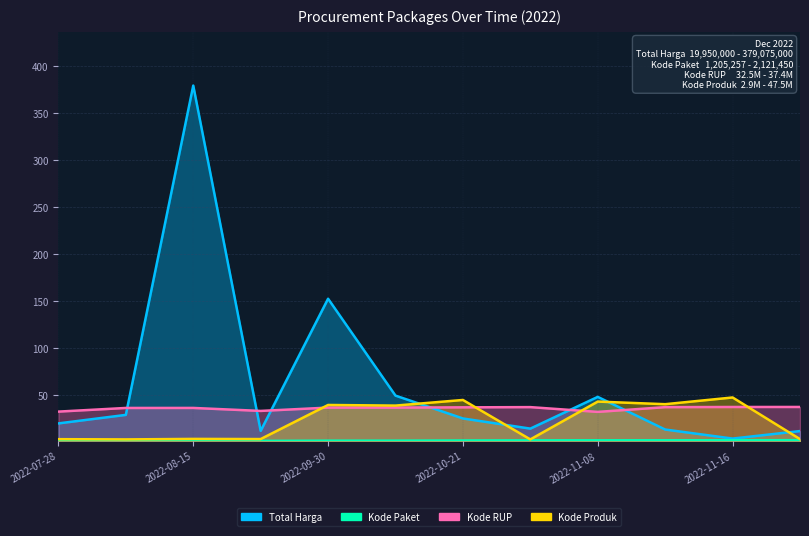

Does the chart display data point markers on the line(s)?

No